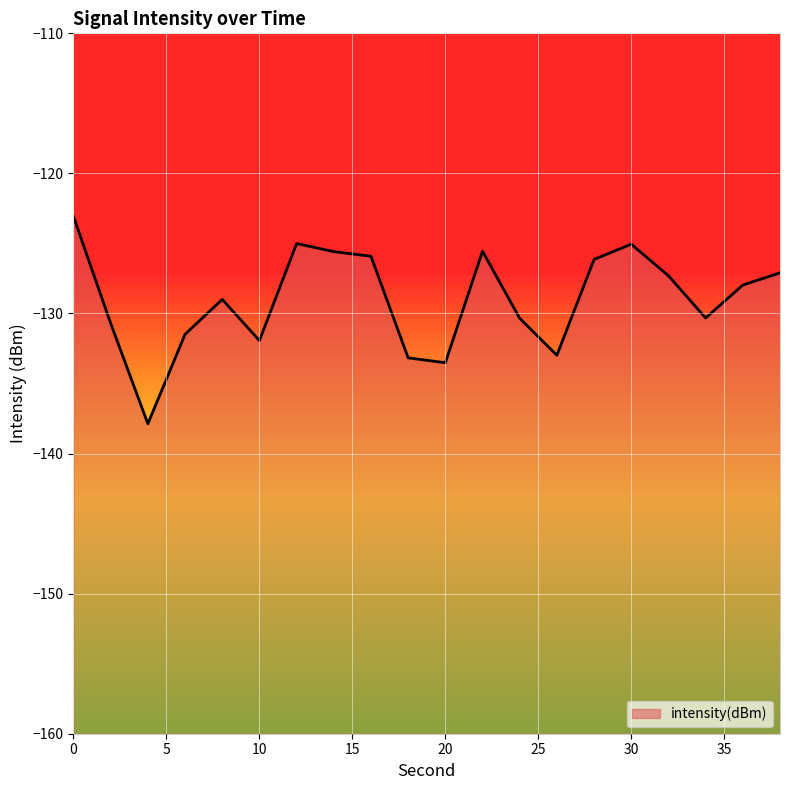

Where is the first local minimum?

4